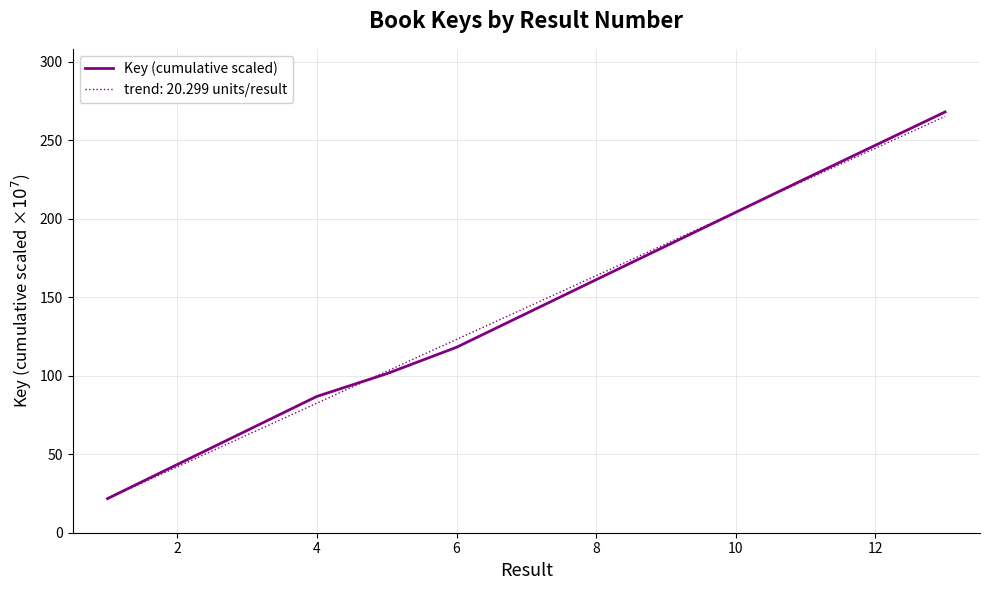

How many series are shown in this chart?

1